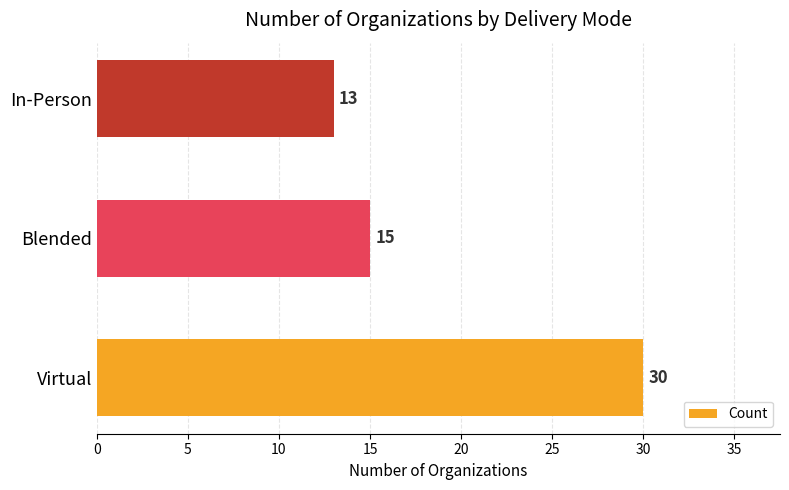

What is the sum of all values?

58